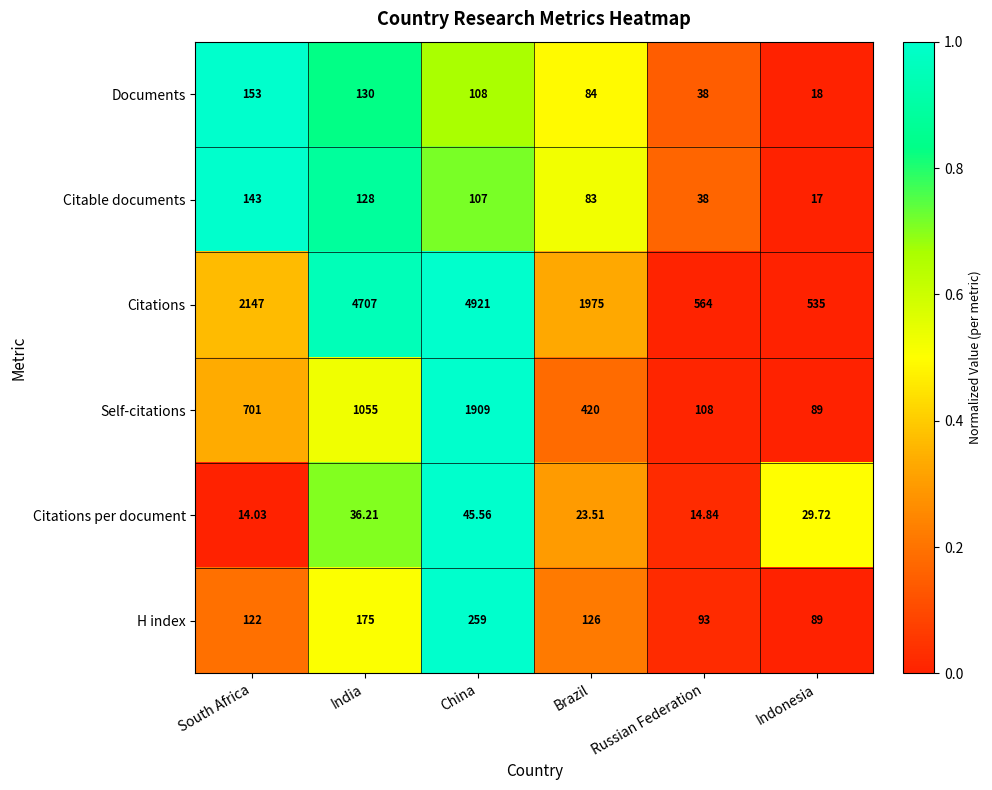

Which series has the largest total across all categories?

Citations